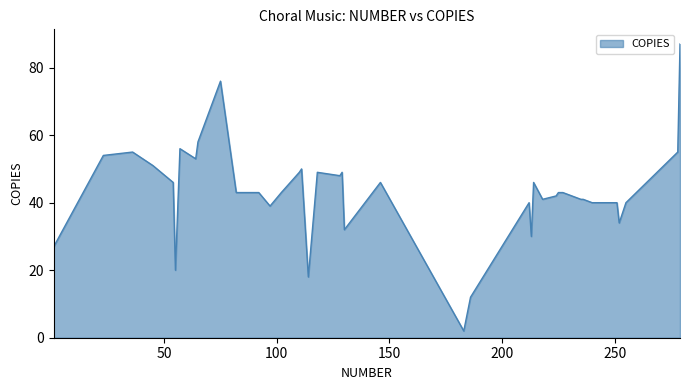

Rank the categories by value from highest to lowest.

279, 75, 65, 57, 278, 36, 23, 64, 45, 111, 118, 110, 129, 129, 128, 214, 146, 54, 92, 225, 227, 82, 102, 224, 236, 218, 235, 240, 251, 212, 255, 97, 252, 130, 213, 1, 55, 114, 186, 183